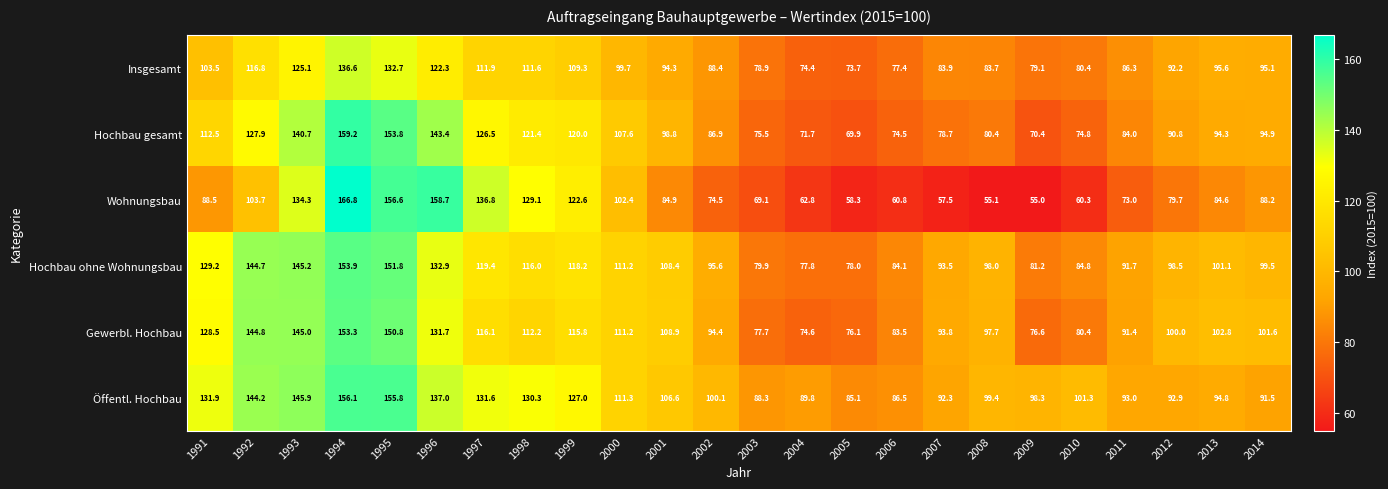

Where is Hochbau gesamt nearest to the value 114?

1991